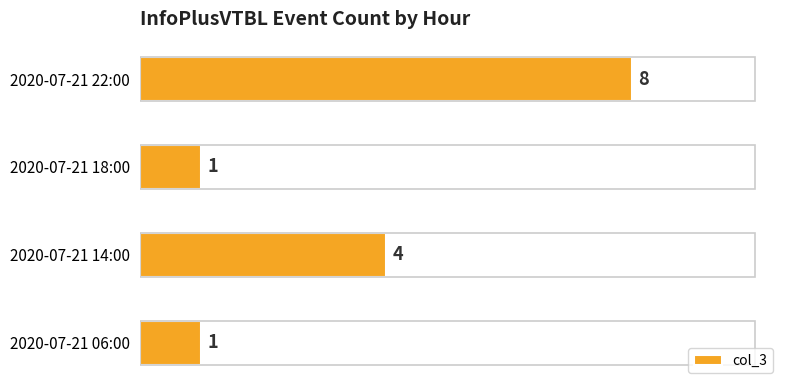

What is the sum of all values?

14